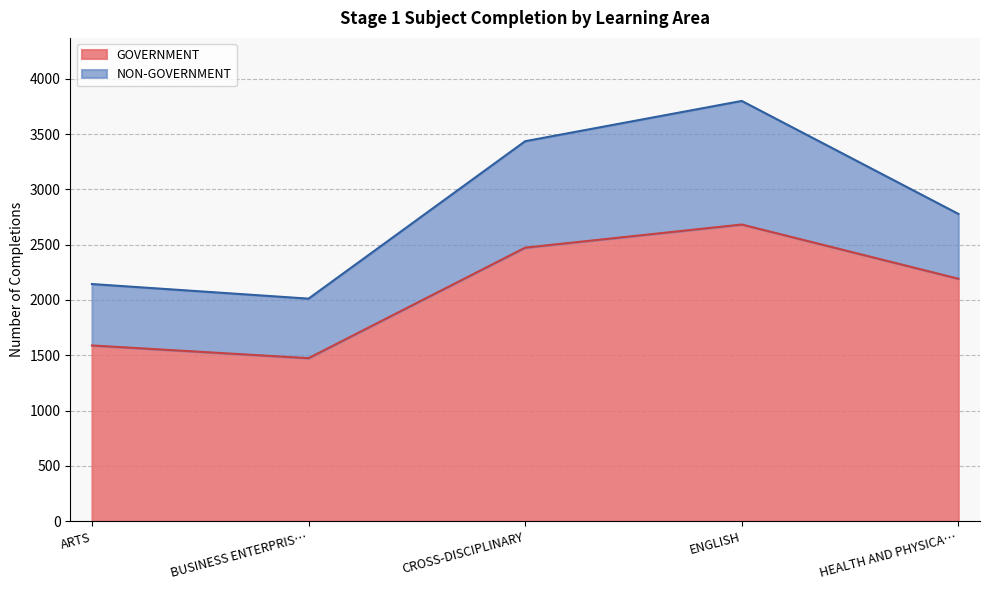

What is the smallest value displayed?

1474